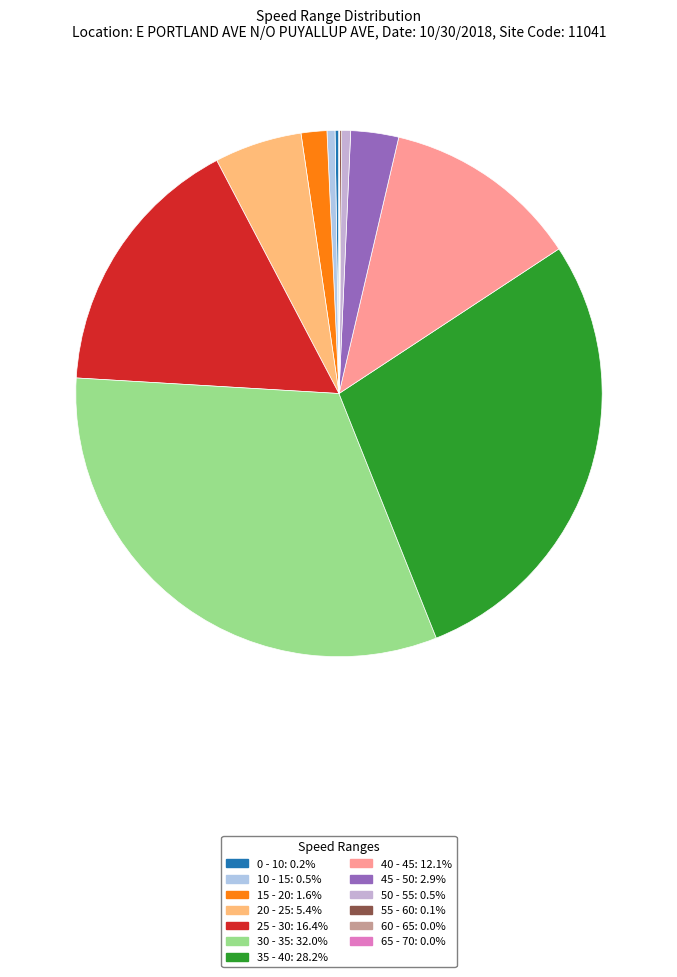

True or false: 25 - 30 accounts for 24% of the total.

False